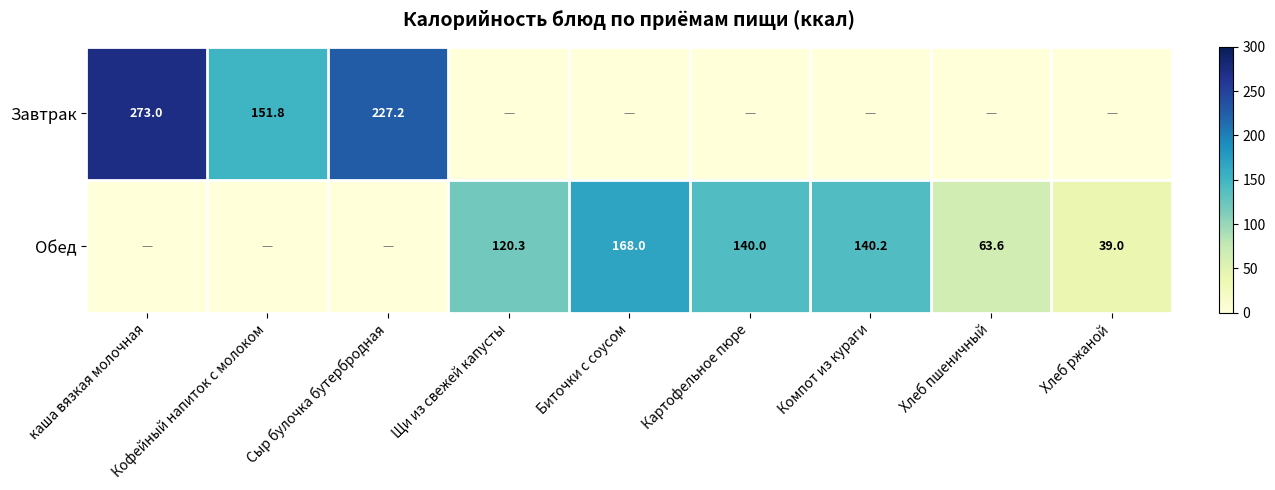

True or false: Обед has a value of 8.9 at Хлеб ржаной.

False